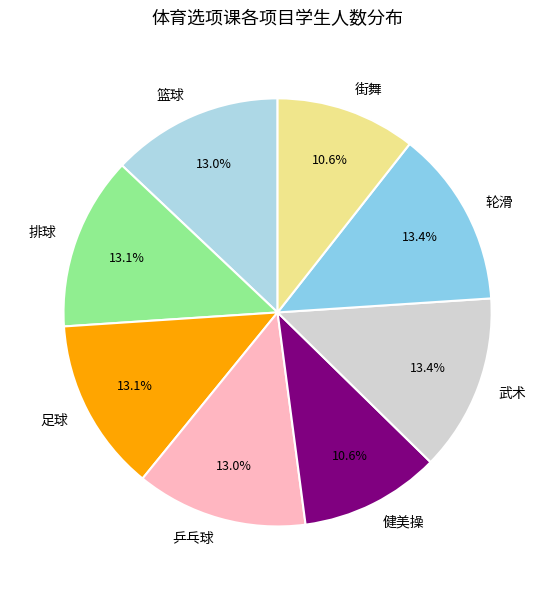

Count the number of slices in the pie.

8